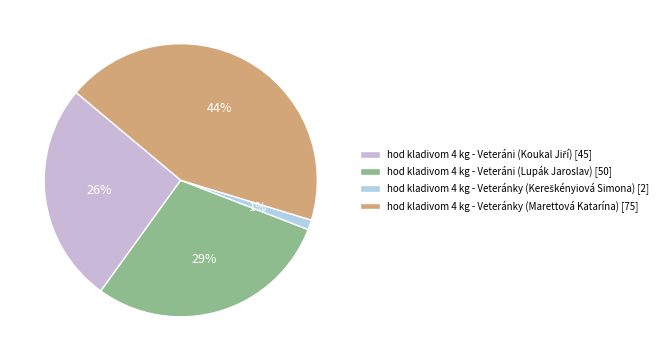

What percentage is NOT represented by hod kladivom 4 kg - Veteráni (Lupák Jaroslav)?

70.9%